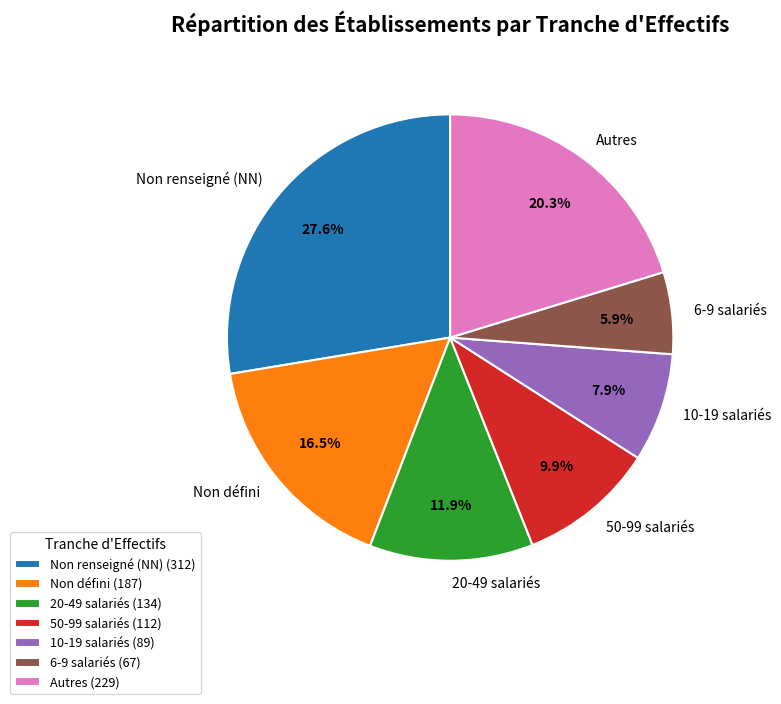

Is there a majority slice in this chart?

No